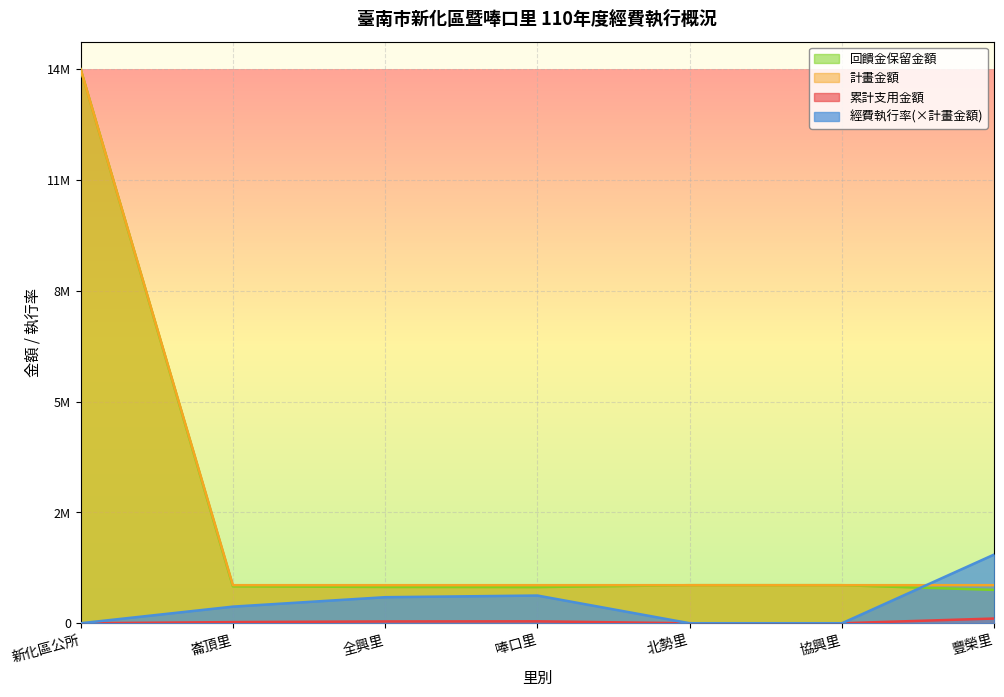

What are all the series names shown in the legend?

經費執行率, 累計支用金額, 計畫金額, 回饋金保留金額